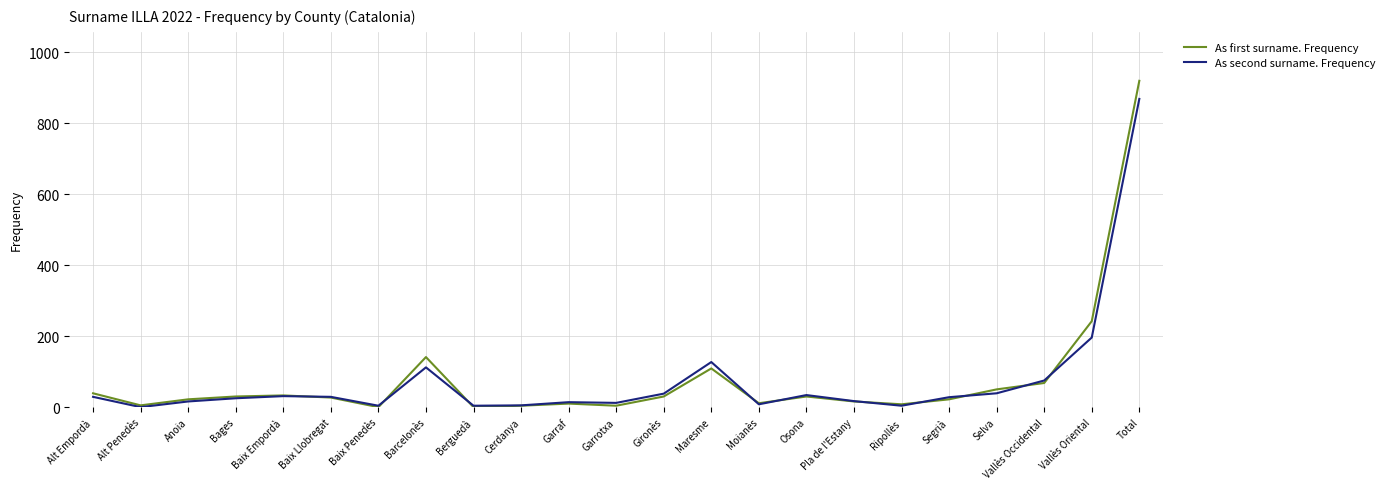

True or false: As first surname. Frequency has a value of 68 at Vallès Occidental.

True